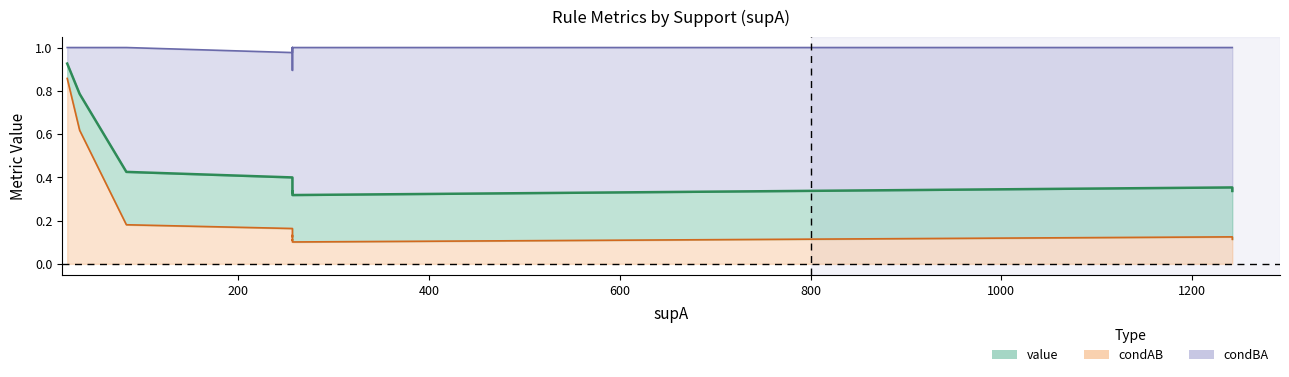

Which category has the lowest value in the value series?

257